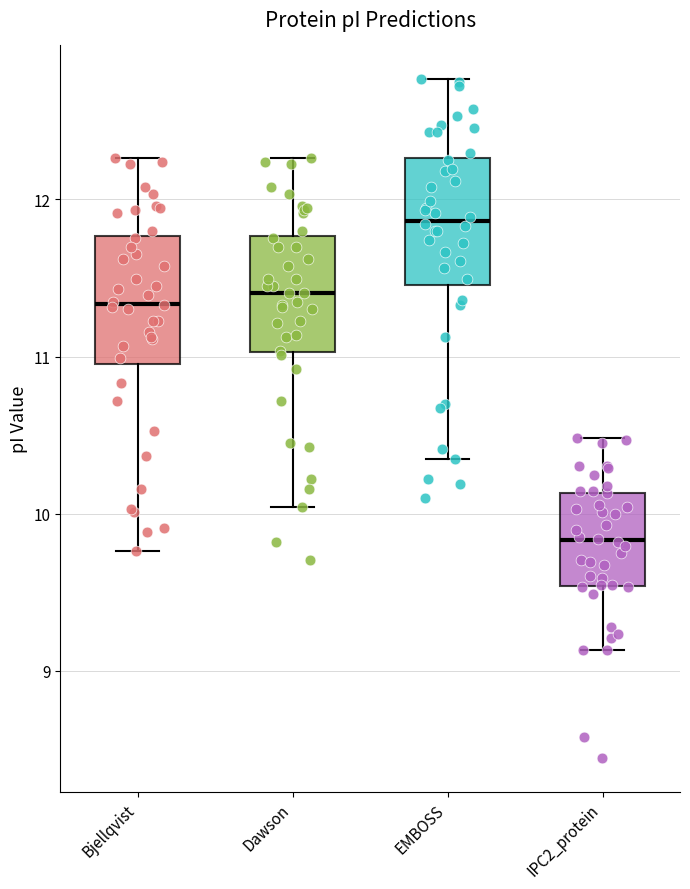

Reading left to right, read every box against the y-axis: the position of its median line, the range the box covers, and the ends of its whiskers. The values are not printed on the chart, so give them approximately, as read against the axis.

Bjellqvist: median 11.3, box 11.0 to 11.8, whiskers 9.8 to 12.3
Dawson: median 11.4, box 11.0 to 11.8, whiskers 10.0 to 12.3
EMBOSS: median 11.9, box 11.5 to 12.3, whiskers 10.4 to 12.8
IPC2_protein: median 9.8, box 9.5 to 10.1, whiskers 9.1 to 10.5